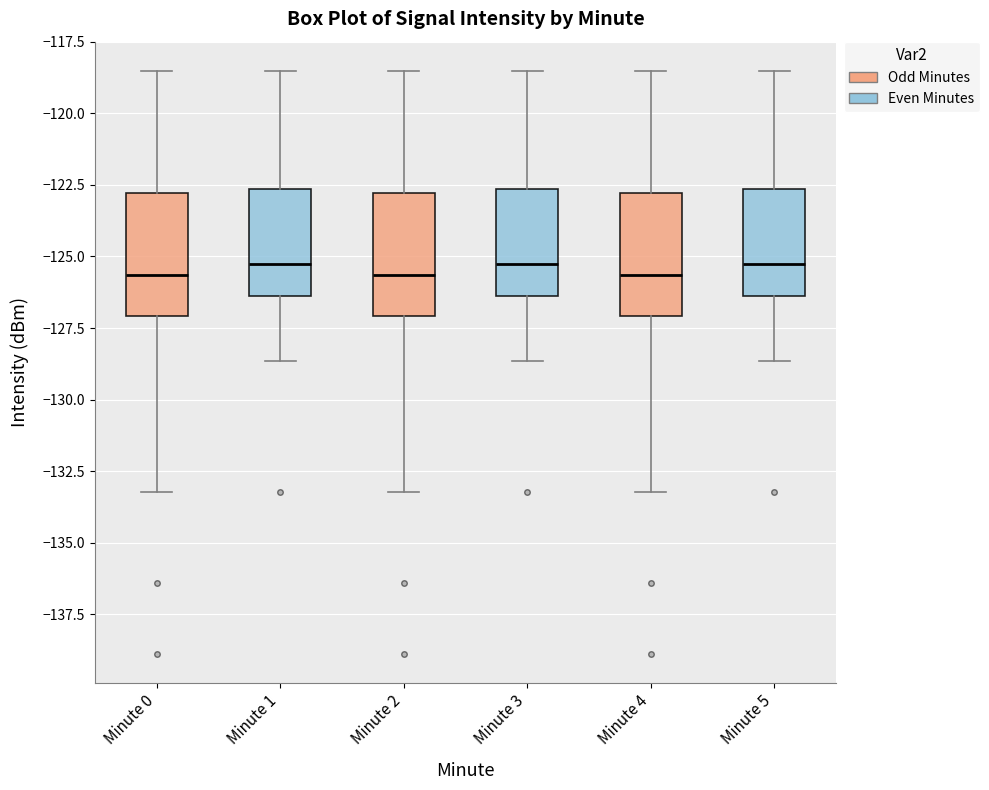

Reading left to right, transcribe this box plot: for each box, give where its median line is, the range the box spans, and where its two whiskers end, as read against the y-axis. The values are not printed on the chart, so give them approximately, as read against the axis.

Minute 0: median -125.5, box -127.0 to -123.0, whiskers -133.0 to -118.5
Minute 1: median -125.5, box -126.5 to -122.5, whiskers -128.5 to -118.5
Minute 2: median -125.5, box -127.0 to -123.0, whiskers -133.0 to -118.5
Minute 3: median -125.5, box -126.5 to -122.5, whiskers -128.5 to -118.5
Minute 4: median -125.5, box -127.0 to -123.0, whiskers -133.0 to -118.5
Minute 5: median -125.5, box -126.5 to -122.5, whiskers -128.5 to -118.5